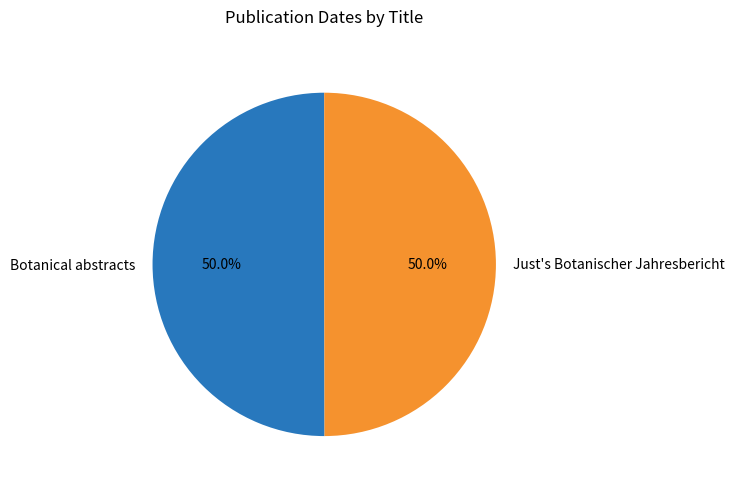

What is the ratio of the value at Botanical abstracts to the value at Just's Botanischer Jahresbericht?

1.0